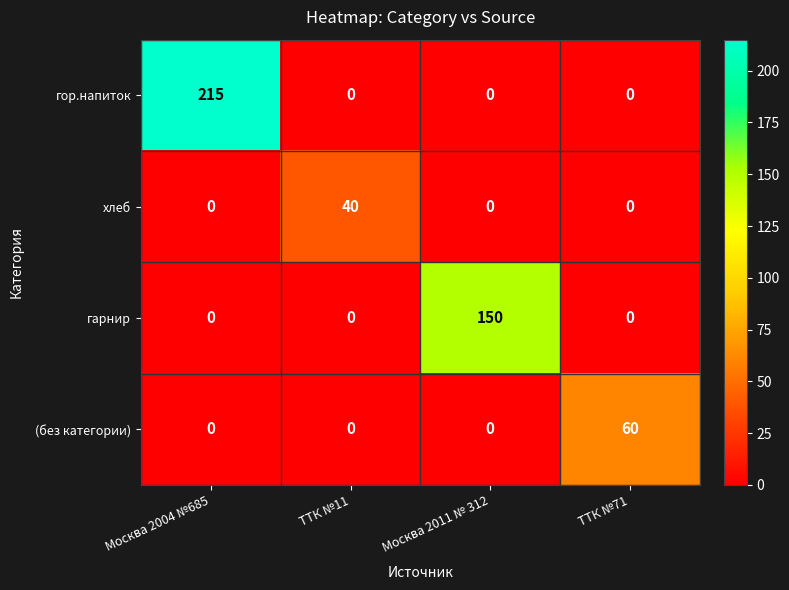

At how many categories does at least one series exceed 49?

3